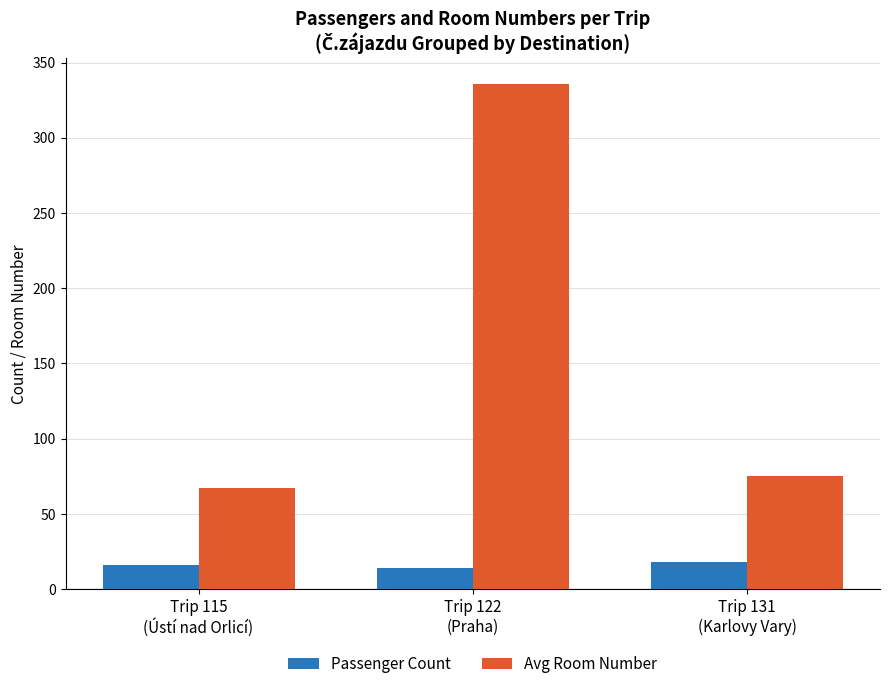

Which series changed the most between Trip 115
(Ústí nad Orlicí) and Trip 131
(Karlovy Vary)?

Avg Room Number